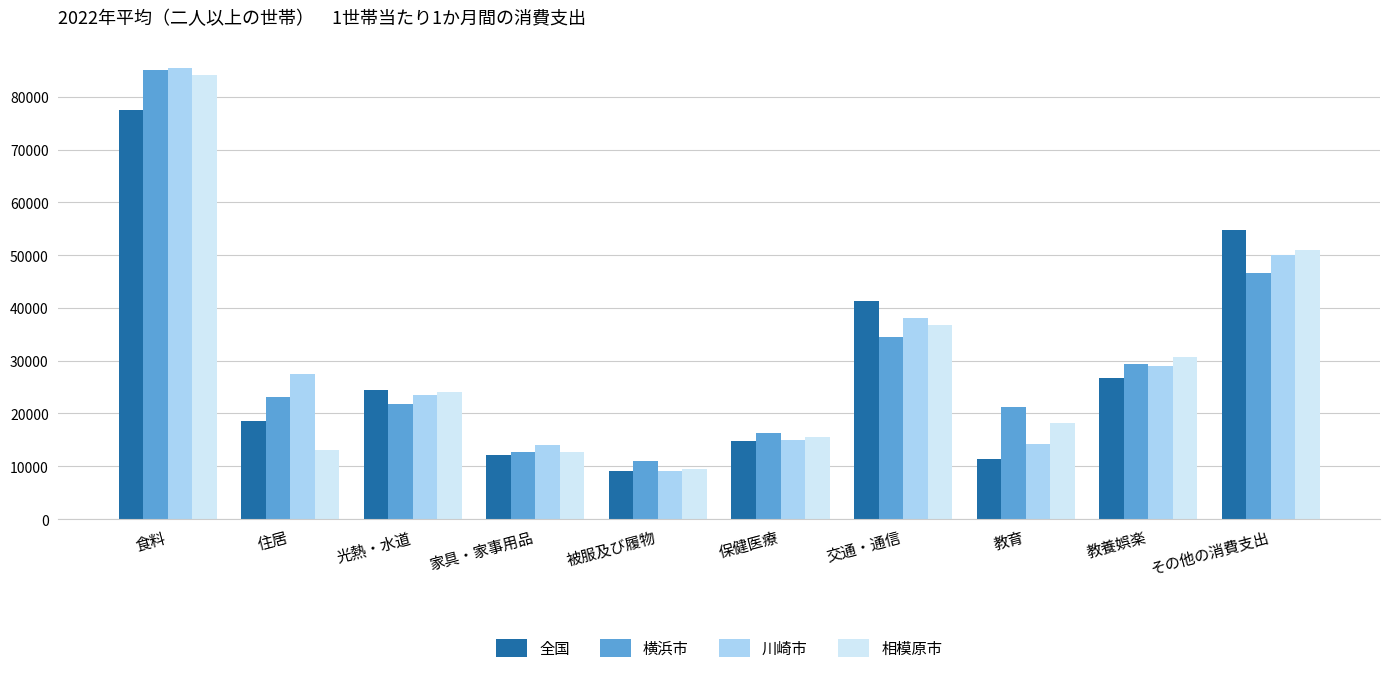

At how many categories does at least one series exceed 23547?

6